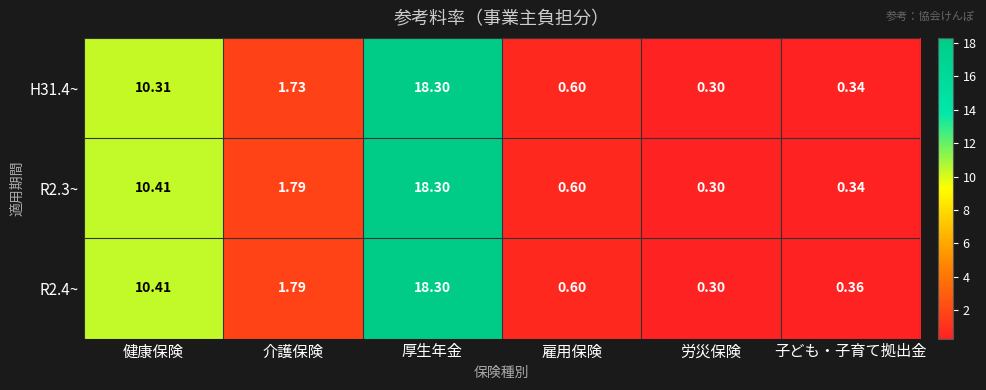

List the labels in order of R2.4~ value, largest first.

厚生年金, 健康保険, 介護保険, 雇用保険, 子ども・子育て拠出金, 労災保険